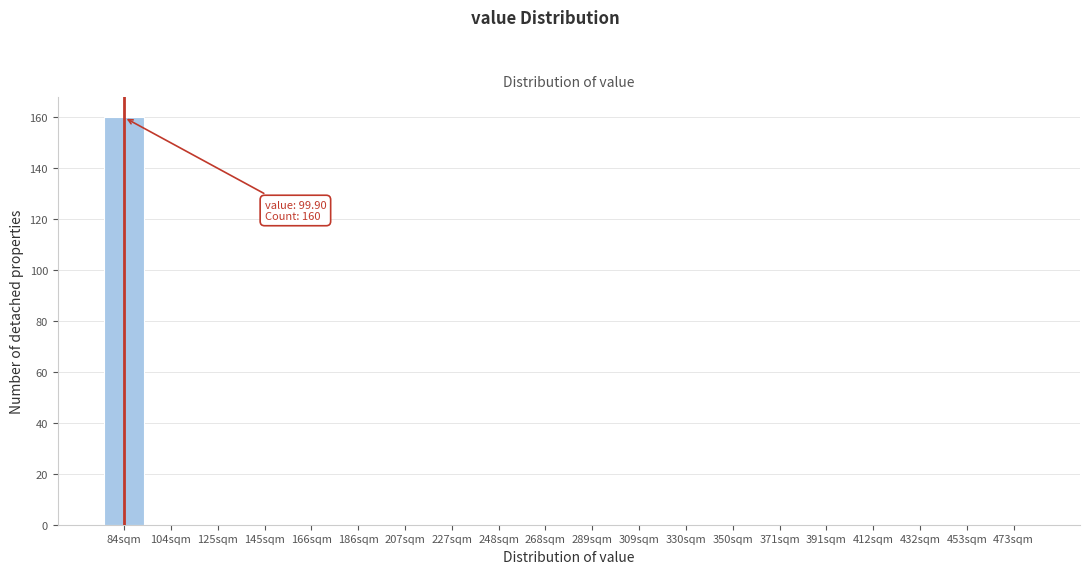

Reading right to left, list all the values displayed in this chart.

473sqm=0	453sqm=0	432sqm=0	412sqm=0	391sqm=0	371sqm=0	350sqm=0	330sqm=0	309sqm=0	289sqm=0	268sqm=0	248sqm=0	227sqm=0	207sqm=0	186sqm=0	166sqm=0	145sqm=0	125sqm=0	104sqm=0	84sqm=160